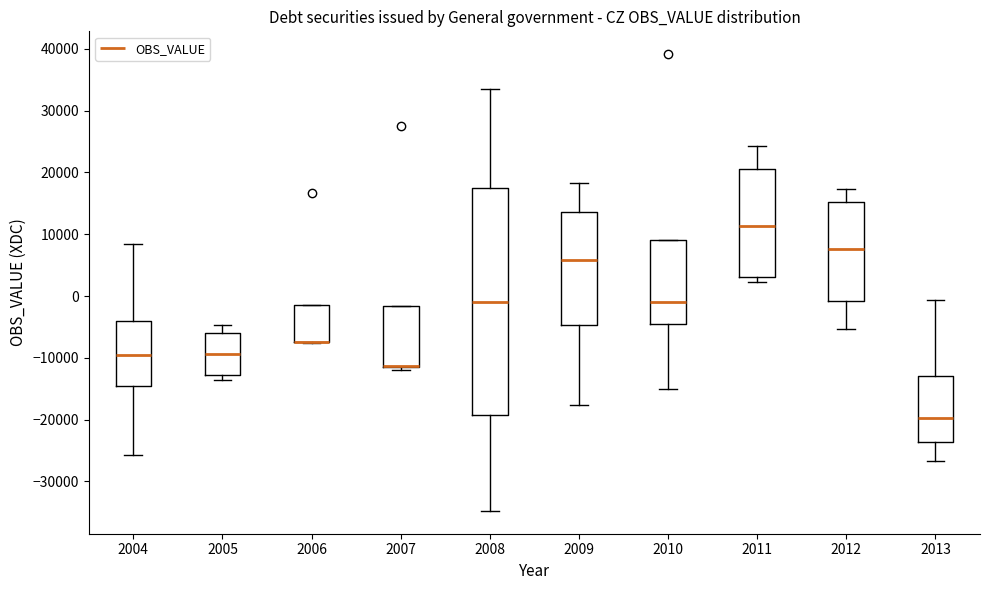

Reading left to right, transcribe this box plot: for each box, give where its median line is, the range the box spans, and where its two whiskers end, as read against the y-axis. The values are not printed on the chart, so give them approximately, as read against the axis.

2004: median -9000, box -15000 to -4000, whiskers -26000 to 8000
2005: median -9000, box -13000 to -6000, whiskers -14000 to -5000
2006: median -7000 (drawn on the box's lower edge), box -7000 to -1000, whiskers -8000 to -1000
2007: median -11000 (drawn on the box's lower edge), box -11000 to -2000, whiskers -12000 to -2000
2008: median -1000, box -19000 to 18000, whiskers -35000 to 34000
2009: median 6000, box -5000 to 14000, whiskers -18000 to 18000
2010: median -1000, box -5000 to 9000, whiskers -15000 to 9000
2011: median 11000, box 3000 to 21000, whiskers 2000 to 24000
2012: median 8000, box -1000 to 15000, whiskers -5000 to 17000
2013: median -20000, box -24000 to -13000, whiskers -27000 to -1000